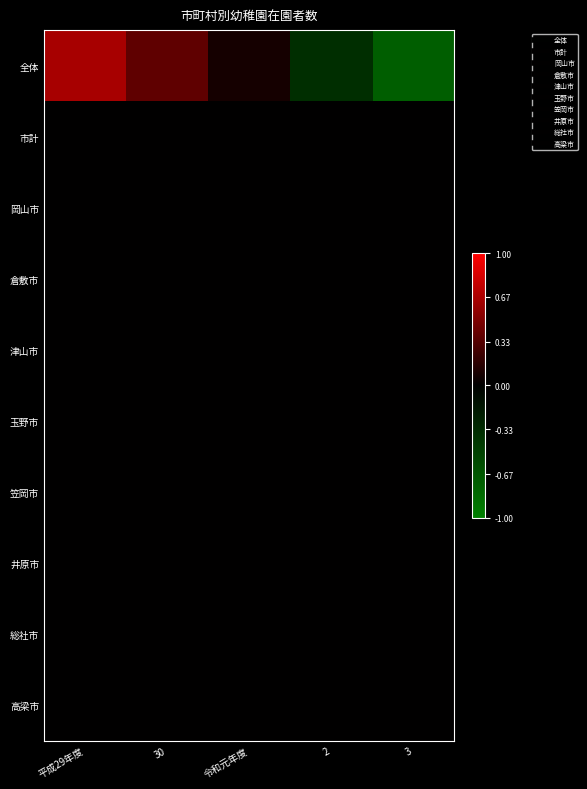

Reading left to right, transcribe all the data shown in this chart.

全体: 平成29年度=0.7	30=0.4	令和元年度=0.1	2=-0.4	3=-0.7
市計: 平成29年度=0.0	30=0.0	令和元年度=0.0	2=0.0	3=0.0
岡山市: 平成29年度=0.0	30=0.0	令和元年度=0.0	2=0.0	3=0.0
倉敷市: 平成29年度=0.0	30=0.0	令和元年度=0.0	2=0.0	3=0.0
津山市: 平成29年度=0.0	30=0.0	令和元年度=0.0	2=0.0	3=0.0
玉野市: 平成29年度=0.0	30=0.0	令和元年度=0.0	2=0.0	3=0.0
笠岡市: 平成29年度=0.0	30=0.0	令和元年度=0.0	2=0.0	3=0.0
井原市: 平成29年度=0.0	30=0.0	令和元年度=0.0	2=0.0	3=0.0
総社市: 平成29年度=0.0	30=0.0	令和元年度=0.0	2=0.0	3=0.0
高梁市: 平成29年度=0.0	30=0.0	令和元年度=0.0	2=0.0	3=0.0